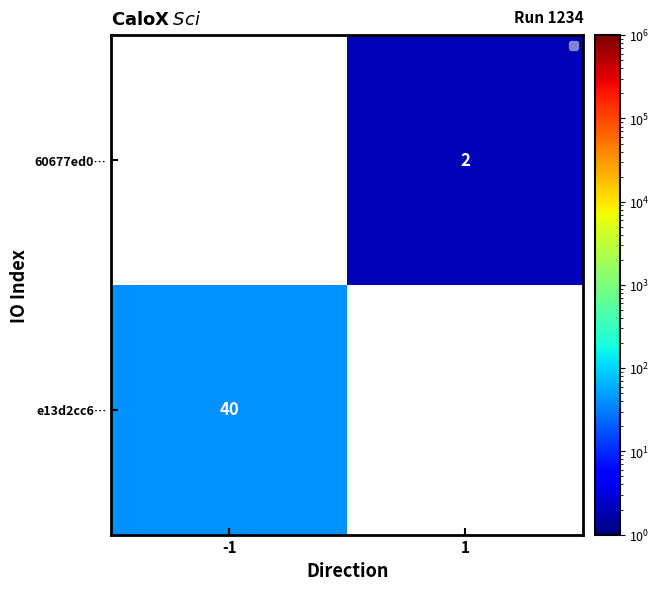

How many categories are shown in the chart?

2